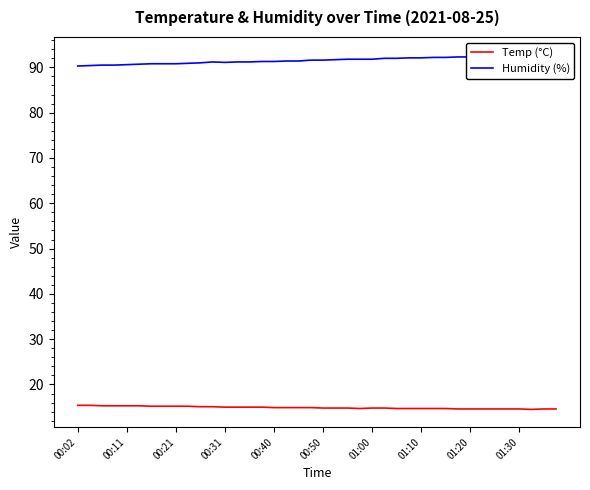

True or false: Humidity (%) and Temp (°C) intersect in this chart.

False